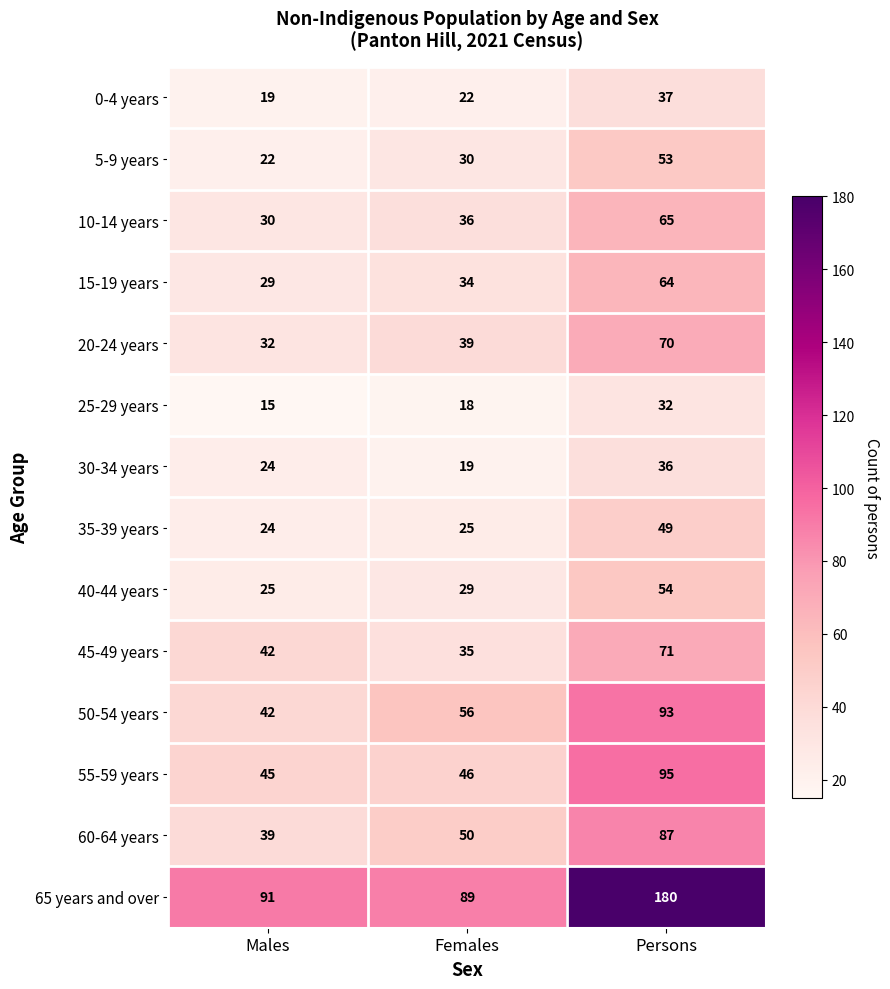

What is the total value across all series at Females?

528